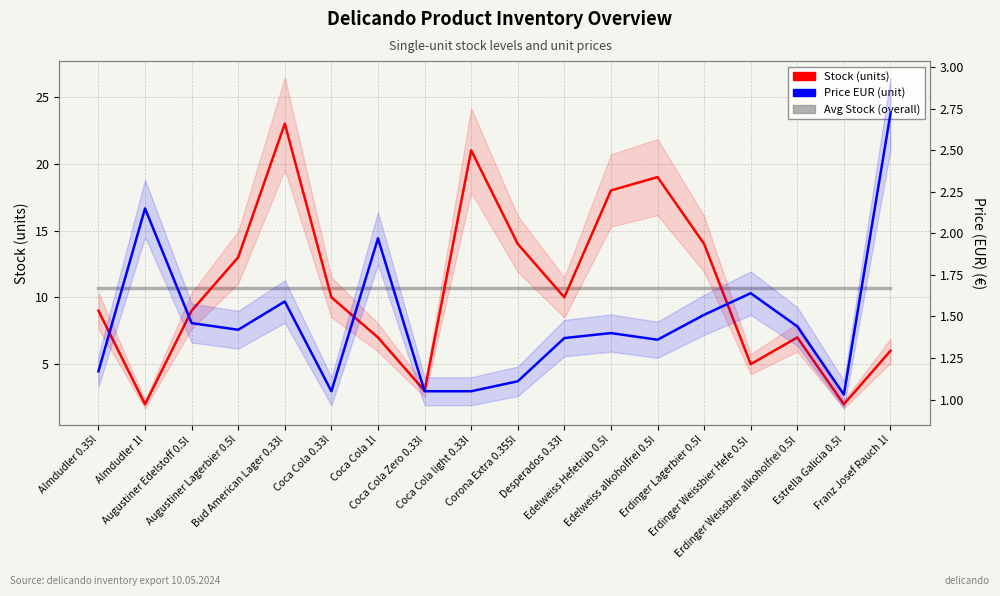

Reading right to left, what are all the values shown in this chart?

Stock (units): Franz Josef Rauch 1l=6.0	Estrella Galicia 0.5l=2.0	Erdinger Weissbier alkoholfrei 0.5l=7.0	Erdinger Weissbier Hefe 0.5l=5.0	Erdinger Lagerbier 0.5l=14.0	Edelweiss alkoholfrei 0.5l=19.0	Edelweiss Hefetrüb 0.5l=18.0	Desperados 0.33l=10.0	Corona Extra 0.355l=14.0	Coca Cola light 0.33l=21.0	Coca Cola Zero 0.33l=3.0	Coca Cola 1l=7.0	Coca Cola 0.33l=10.0	Bud American Lager 0.33l=23.0	Augustiner Lagerbier 0.5l=13.0	Augustiner Edelstoff 0.5l=9.0	Almdudler 1l=2.0	Almdudler 0.35l=9.0
Avg Stock (overall): Franz Josef Rauch 1l=10.7	Estrella Galicia 0.5l=10.7	Erdinger Weissbier alkoholfrei 0.5l=10.7	Erdinger Weissbier Hefe 0.5l=10.7	Erdinger Lagerbier 0.5l=10.7	Edelweiss alkoholfrei 0.5l=10.7	Edelweiss Hefetrüb 0.5l=10.7	Desperados 0.33l=10.7	Corona Extra 0.355l=10.7	Coca Cola light 0.33l=10.7	Coca Cola Zero 0.33l=10.7	Coca Cola 1l=10.7	Coca Cola 0.33l=10.7	Bud American Lager 0.33l=10.7	Augustiner Lagerbier 0.5l=10.7	Augustiner Edelstoff 0.5l=10.7	Almdudler 1l=10.7	Almdudler 0.35l=10.7
Price EUR (unit): Franz Josef Rauch 1l=2.7	Estrella Galicia 0.5l=1.0	Erdinger Weissbier alkoholfrei 0.5l=1.4	Erdinger Weissbier Hefe 0.5l=1.6	Erdinger Lagerbier 0.5l=1.5	Edelweiss alkoholfrei 0.5l=1.4	Edelweiss Hefetrüb 0.5l=1.4	Desperados 0.33l=1.4	Corona Extra 0.355l=1.1	Coca Cola light 0.33l=1.1	Coca Cola Zero 0.33l=1.1	Coca Cola 1l=2.0	Coca Cola 0.33l=1.1	Bud American Lager 0.33l=1.6	Augustiner Lagerbier 0.5l=1.4	Augustiner Edelstoff 0.5l=1.5	Almdudler 1l=2.1	Almdudler 0.35l=1.2